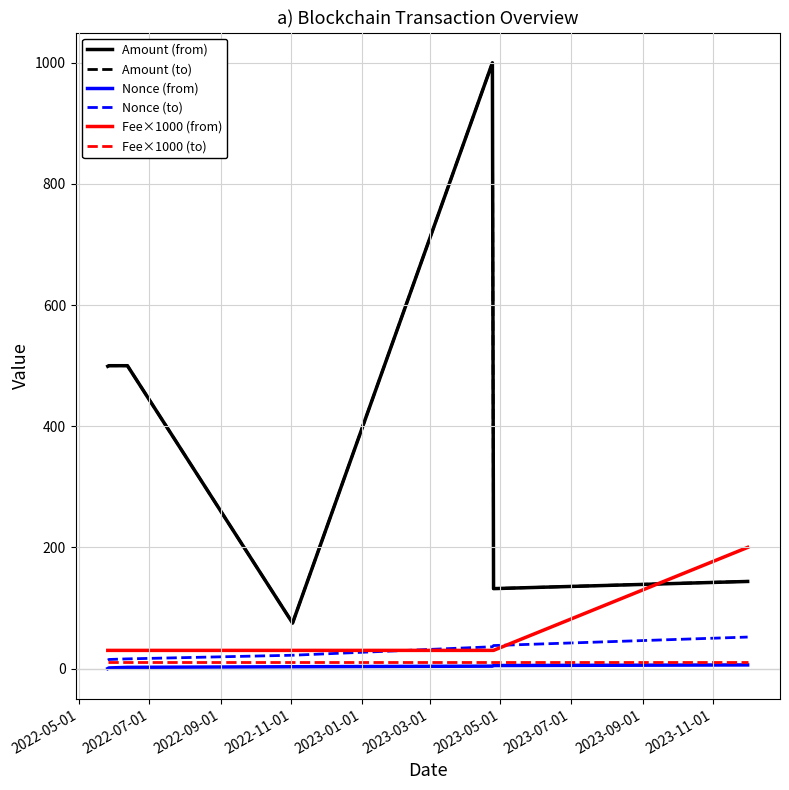

True or false: Nonce (from) and Amount (to) cross at least once.

False